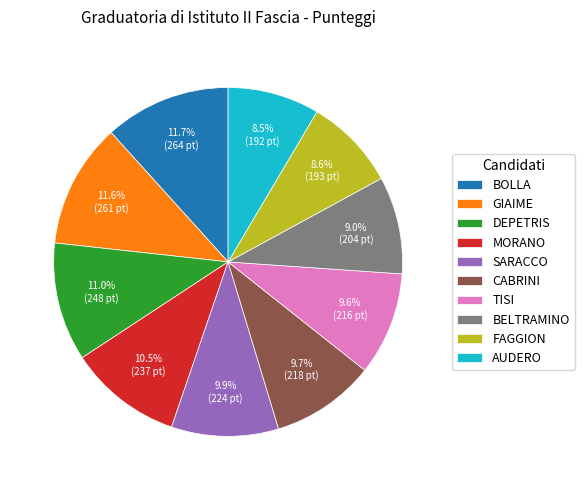

Is the sum of TISI and AUDERO greater than half?

No